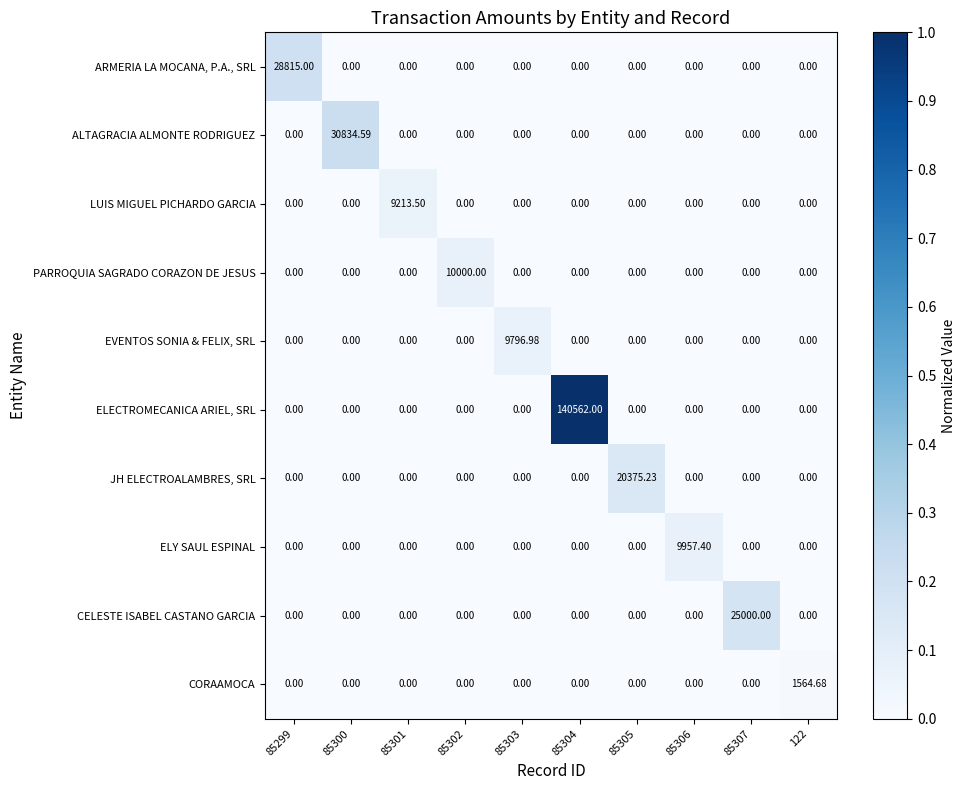

List the series in order of their peak value, highest first.

ELECTROMECANICA ARIEL, SRL, ALTAGRACIA ALMONTE RODRIGUEZ, ARMERIA LA MOCANA, P.A., SRL, CELESTE ISABEL CASTANO GARCIA, JH ELECTROALAMBRES, SRL, PARROQUIA SAGRADO CORAZON DE JESUS, ELY SAUL ESPINAL, EVENTOS SONIA & FELIX, SRL, LUIS MIGUEL PICHARDO GARCIA, CORAAMOCA